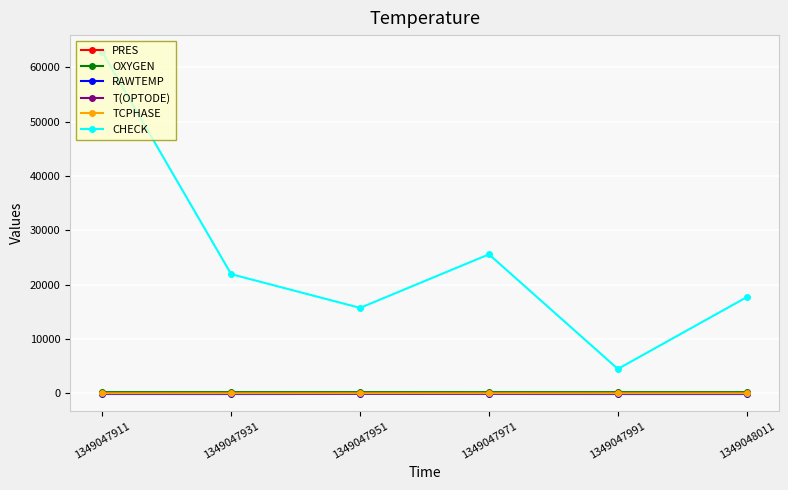

How many lines are shown in the chart?

6